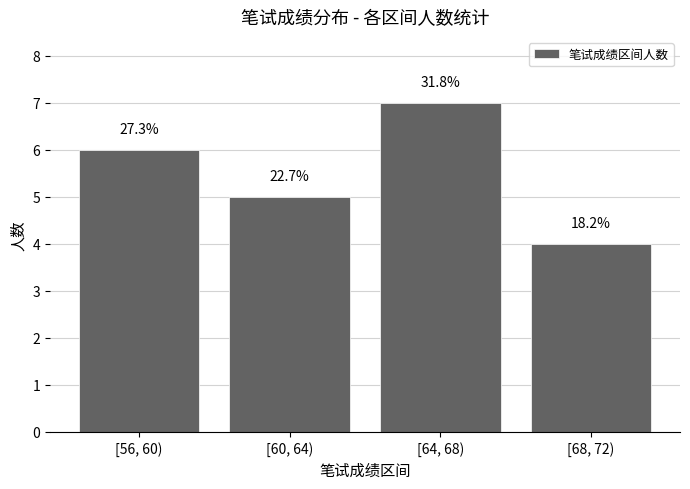

What is the label of the 4th bar from the right?

[56, 60)